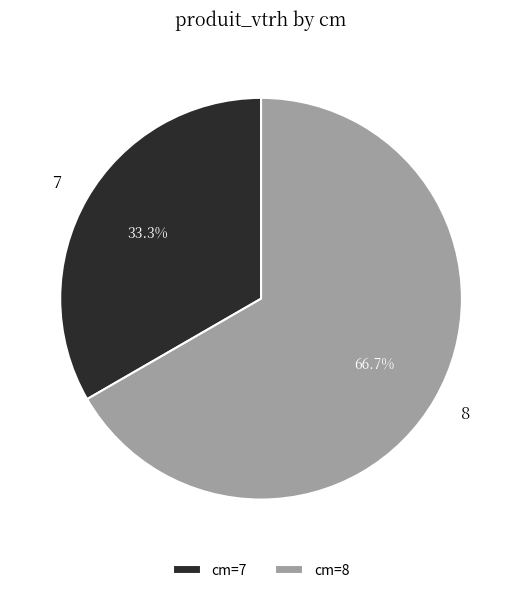

Count the number of slices in the pie.

2